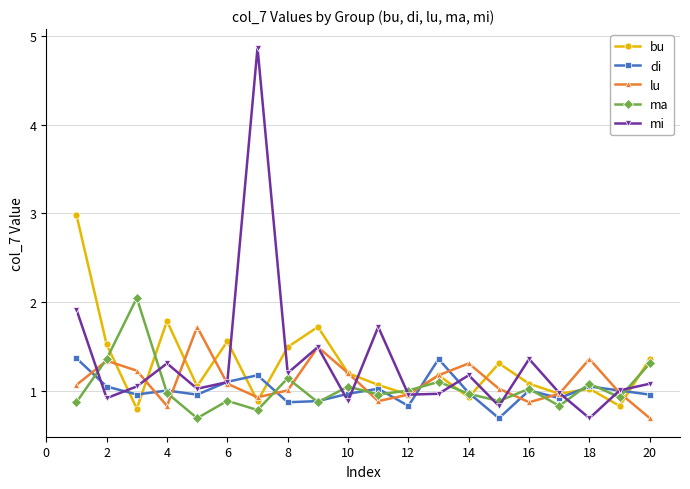

How many lines are shown in the chart?

5